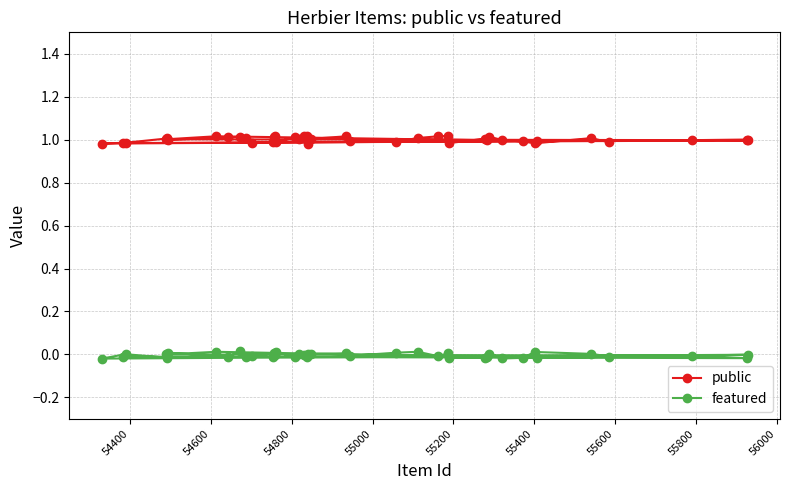

How many values in the featured series are below 0?

23